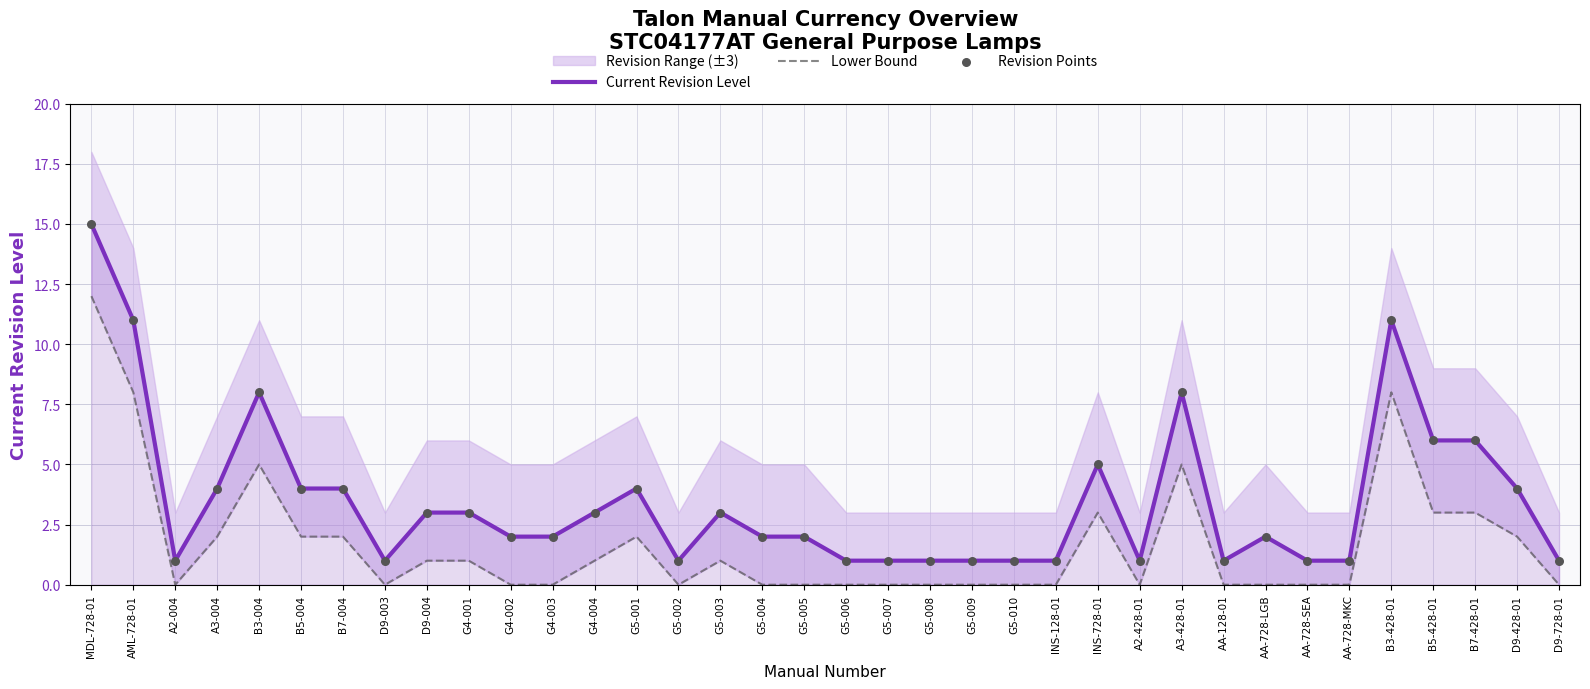

Which category has the highest value in the Current Revision Level series?

MDL-728-01